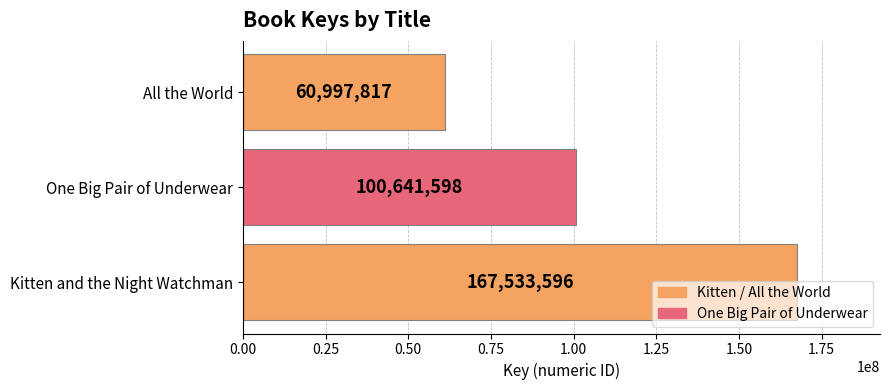

The chart shows a value of 66735532 at One Big Pair of Underwear. True or false?

False